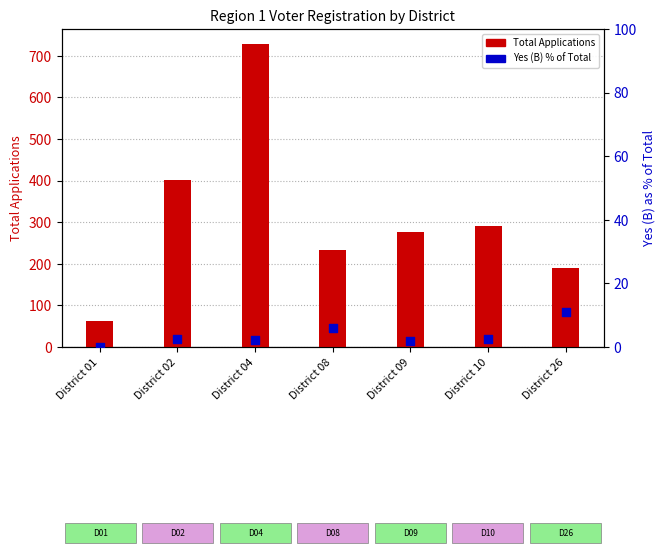

What is the total value across all series at District 04?

730.3